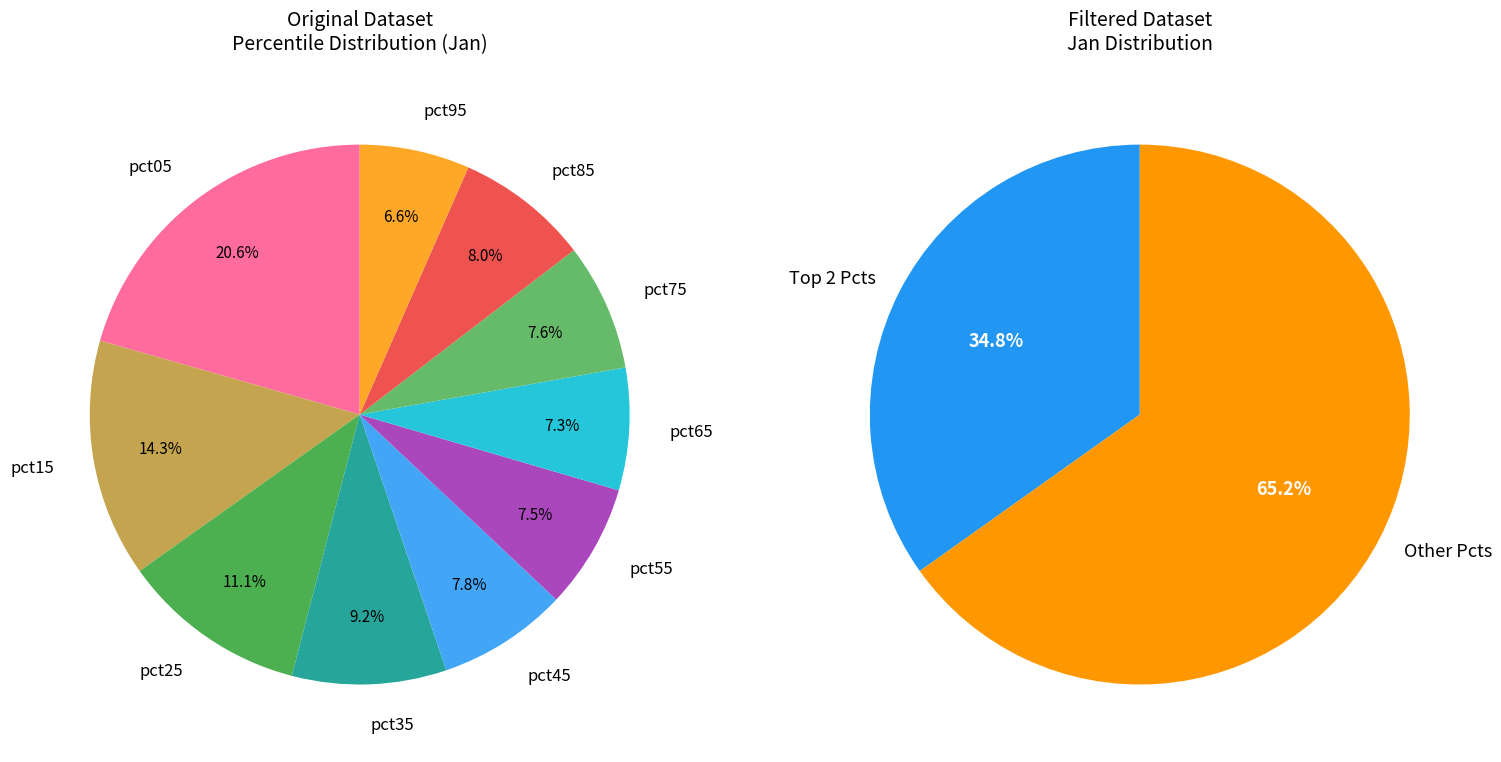

Which slice is the largest?

pct05